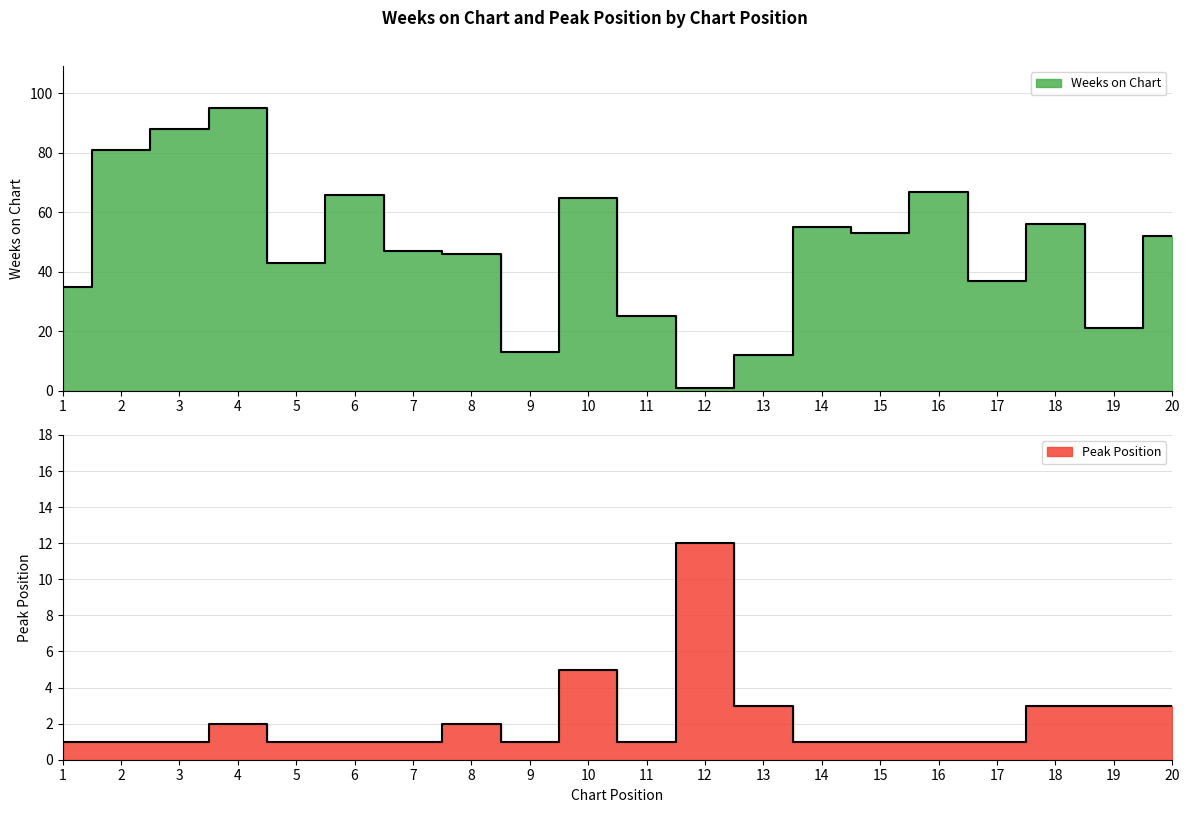

How many interior local peaks does the Weeks on Chart series have?

6